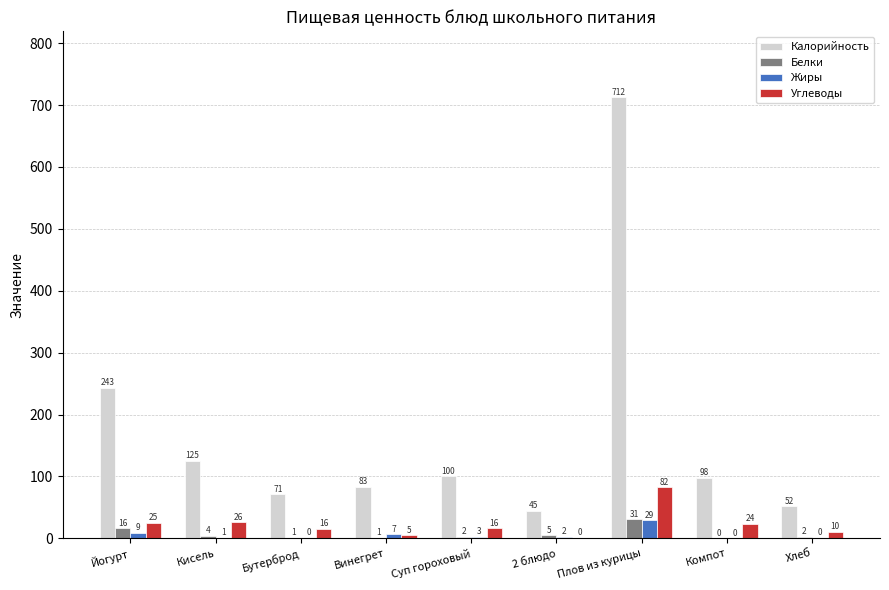

The value of Жиры at Компот is 0.2. True or false?

True